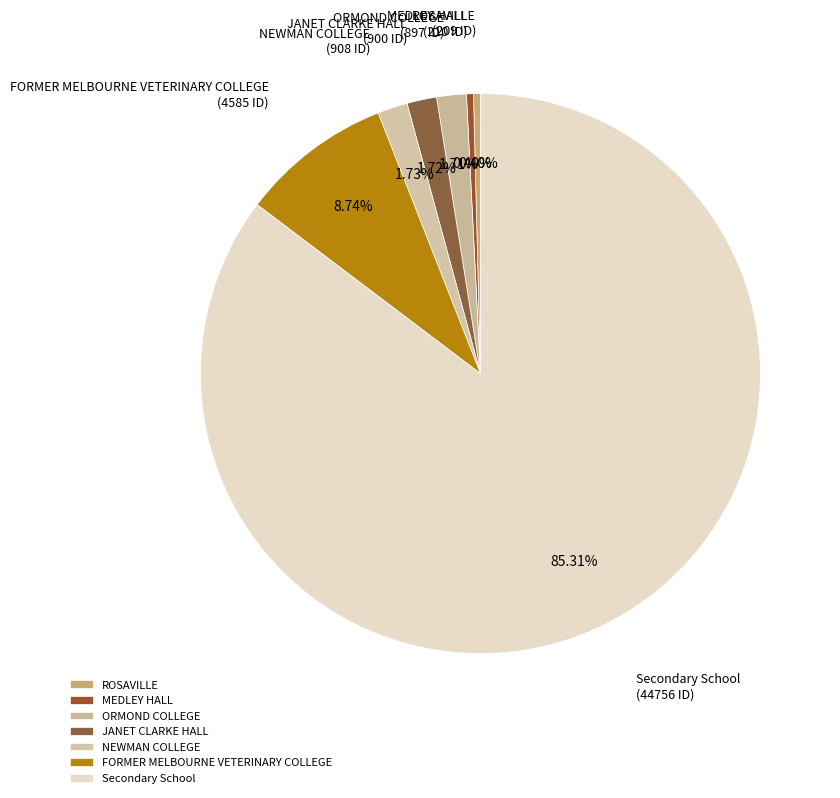

What is the largest slice in the pie chart?

Secondary School